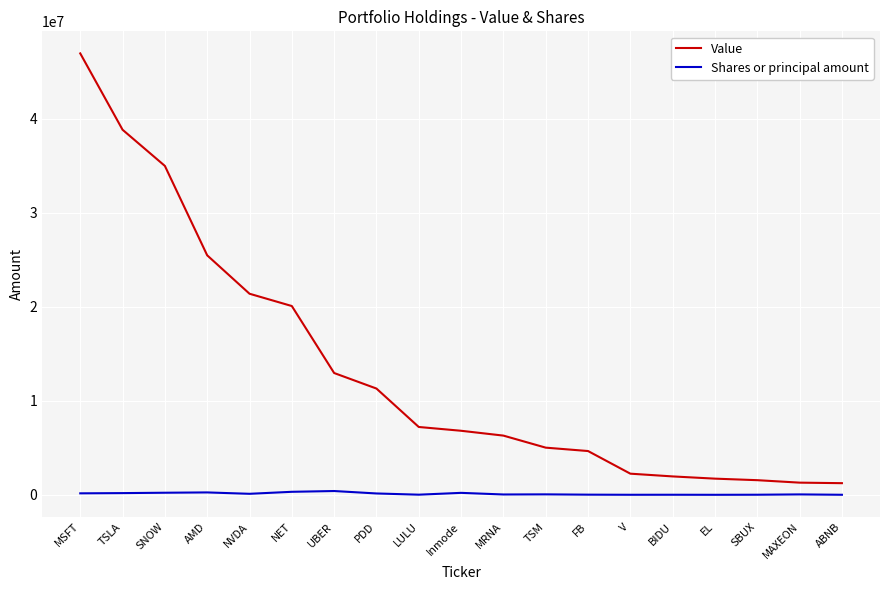

True or false: Value has a value of 5023080 at TSM.

True